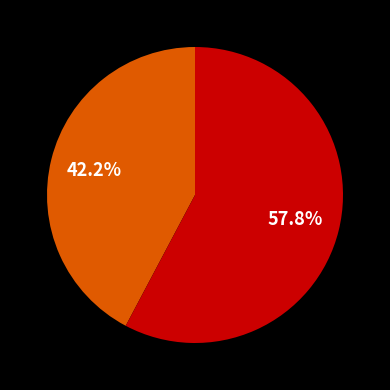

Is there a majority slice in this chart?

Yes